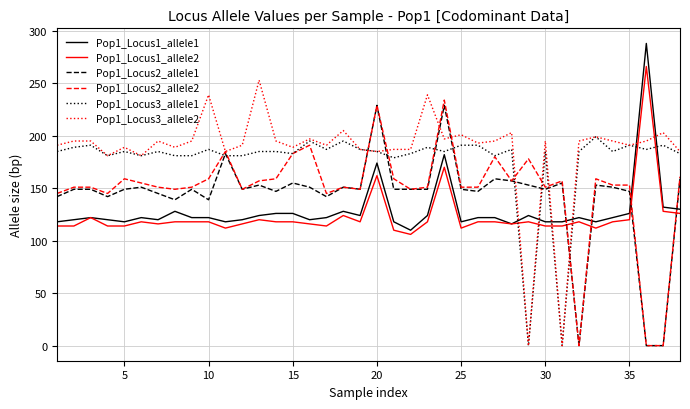

True or false: Pop1_Locus1_allele1 and Pop1_Locus3_allele2 intersect in this chart.

True